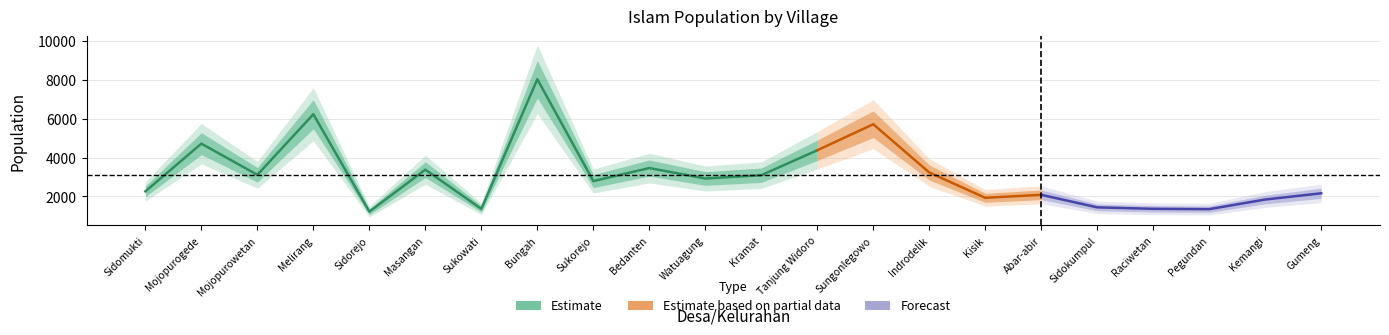

What is the minimum value shown in the chart?

1220